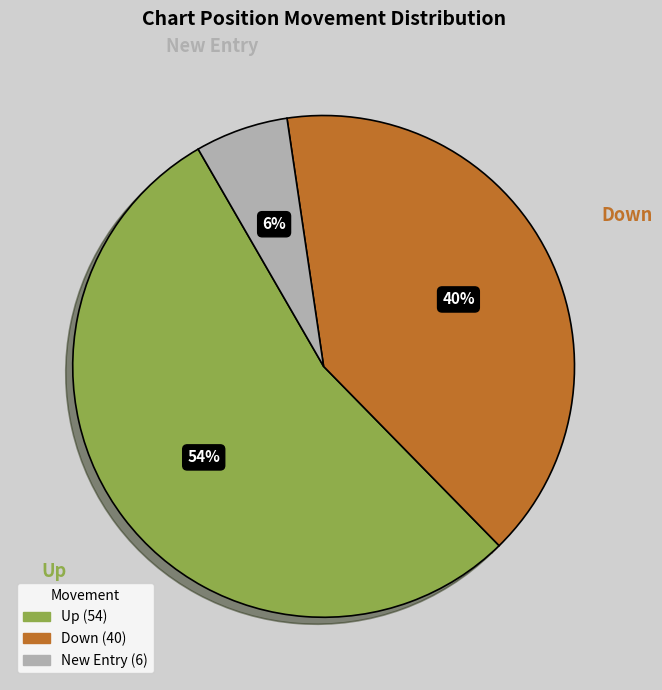

Does any single category account for the majority?

Yes